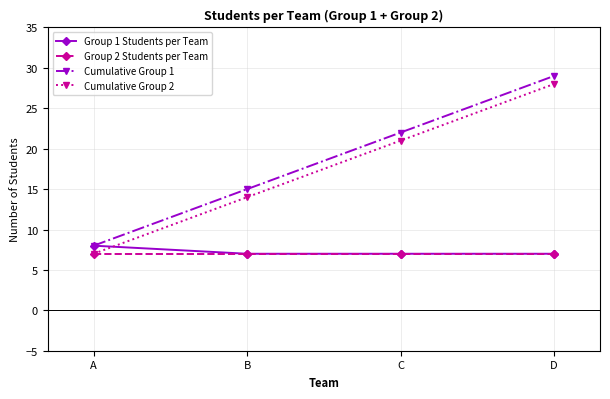

What is the spread (max minus min) of values at B?

8